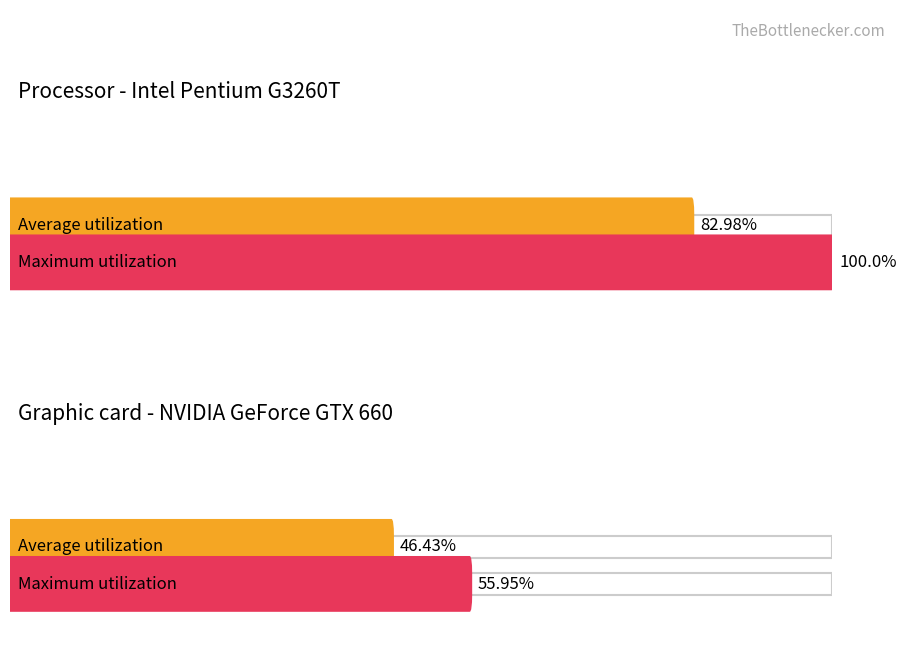

Does the chart contain any negative values?

No